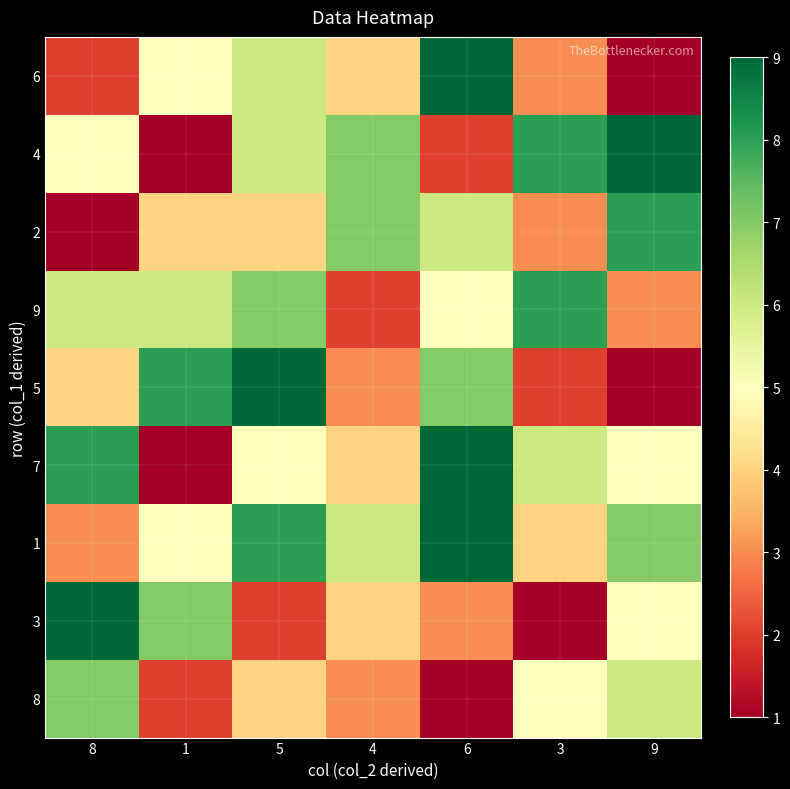

Reading left to right, list all the values displayed in this chart.

6: 8=2	1=5	5=6	4=4	6=9	3=3	9=1
4: 8=5	1=1	5=6	4=7	6=2	3=8	9=9
2: 8=1	1=4	5=4	4=7	6=6	3=3	9=8
9: 8=6	1=6	5=7	4=2	6=5	3=8	9=3
5: 8=4	1=8	5=9	4=3	6=7	3=2	9=1
7: 8=8	1=1	5=5	4=4	6=9	3=6	9=5
1: 8=3	1=5	5=8	4=6	6=9	3=4	9=7
3: 8=9	1=7	5=2	4=4	6=3	3=1	9=5
8: 8=7	1=2	5=4	4=3	6=1	3=5	9=6